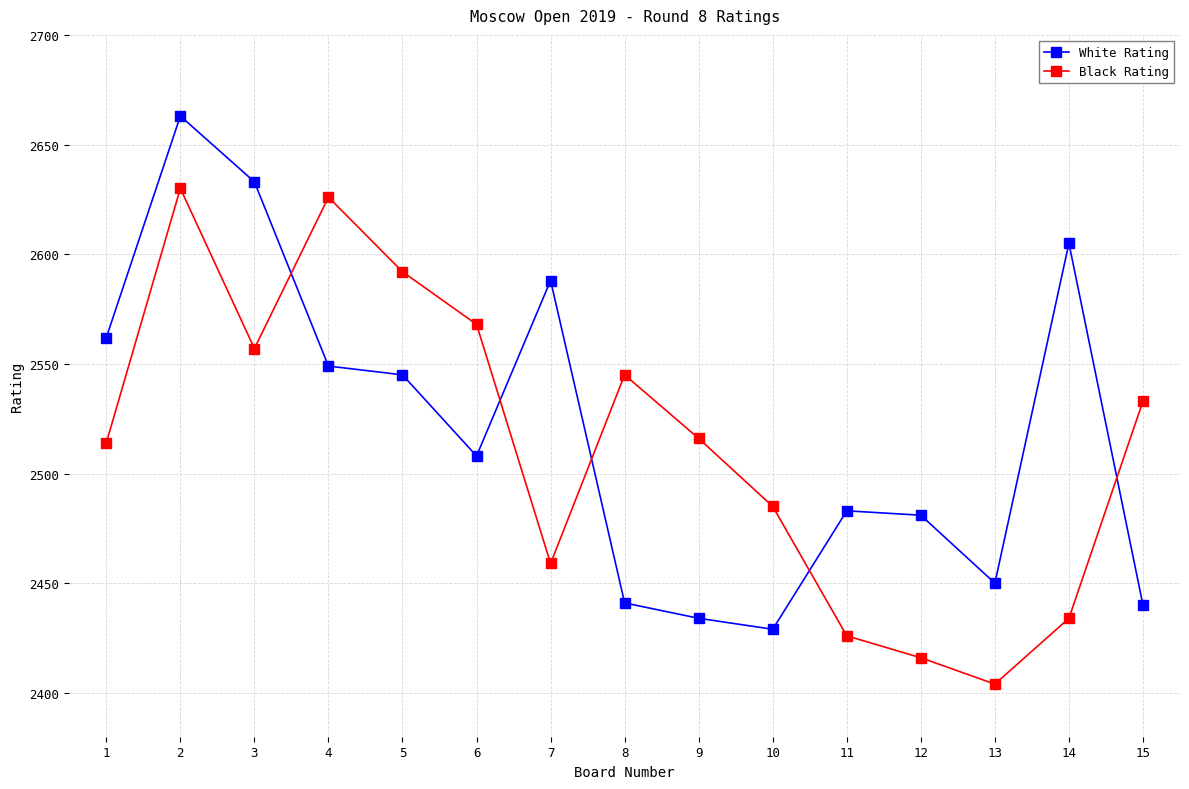

Which series changed the most between 5 and 8?

White Rating